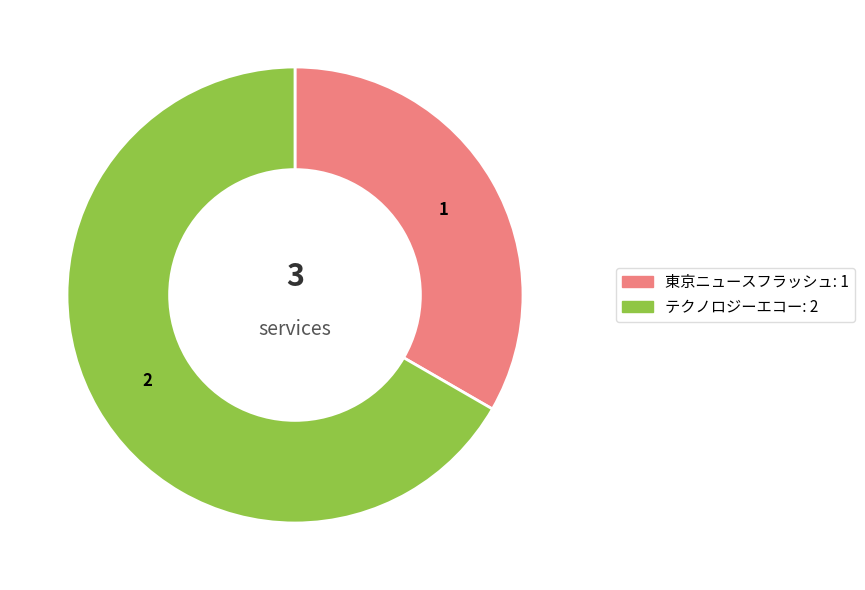

What is the majority slice?

テクノロジーエコー